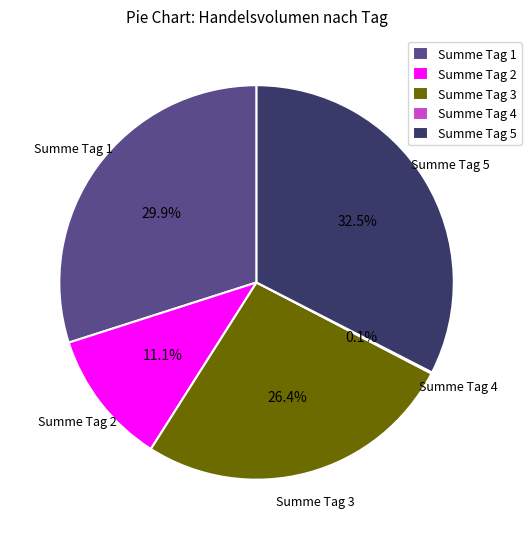

Does Summe Tag 1 account for over 50% of the chart?

No